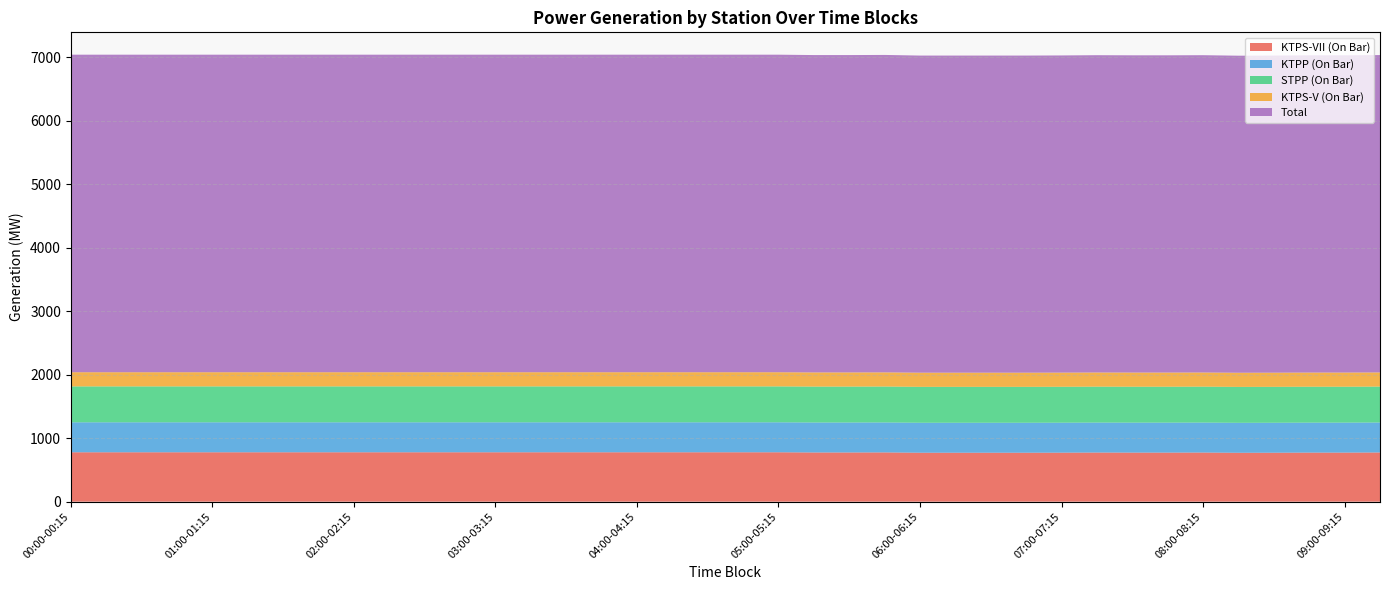

What is the total value across all series at 08:30-08:45?

7026.0